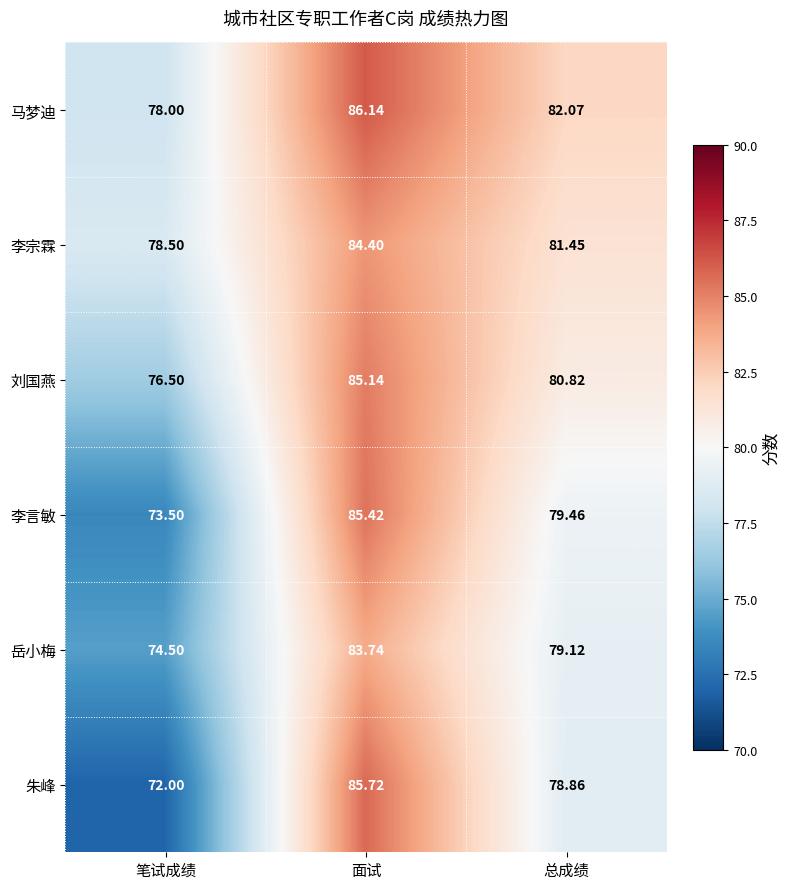

Is the value of 朱峰 at 总成绩 greater than the value of 马梦迪 at 笔试成绩?

Yes